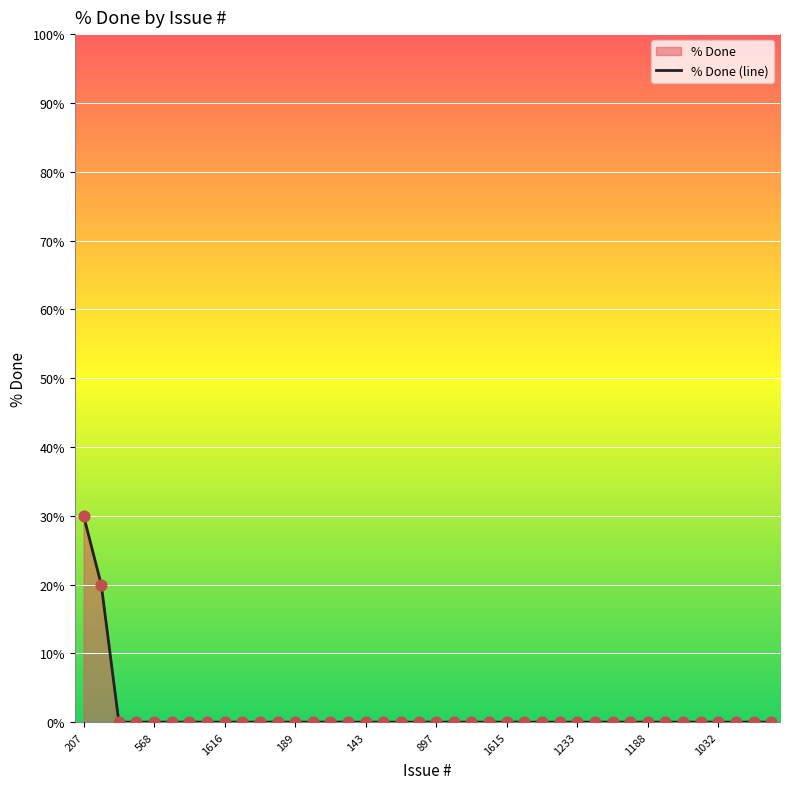

Which label corresponds to the largest value in the chart?

207